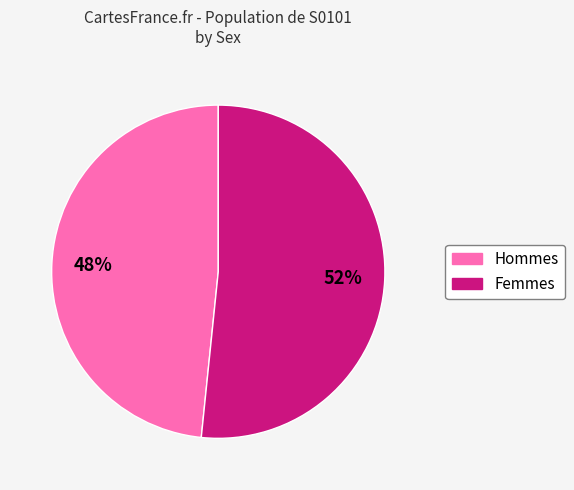

To the nearest percent, what is the average slice percentage?

50%